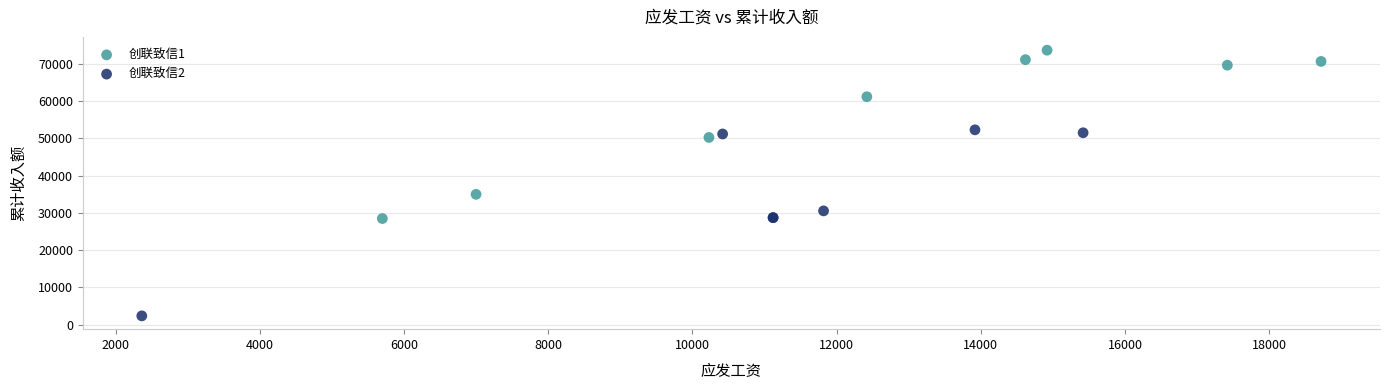

What are all the series names shown in the legend?

创联致信1, 创联致信2